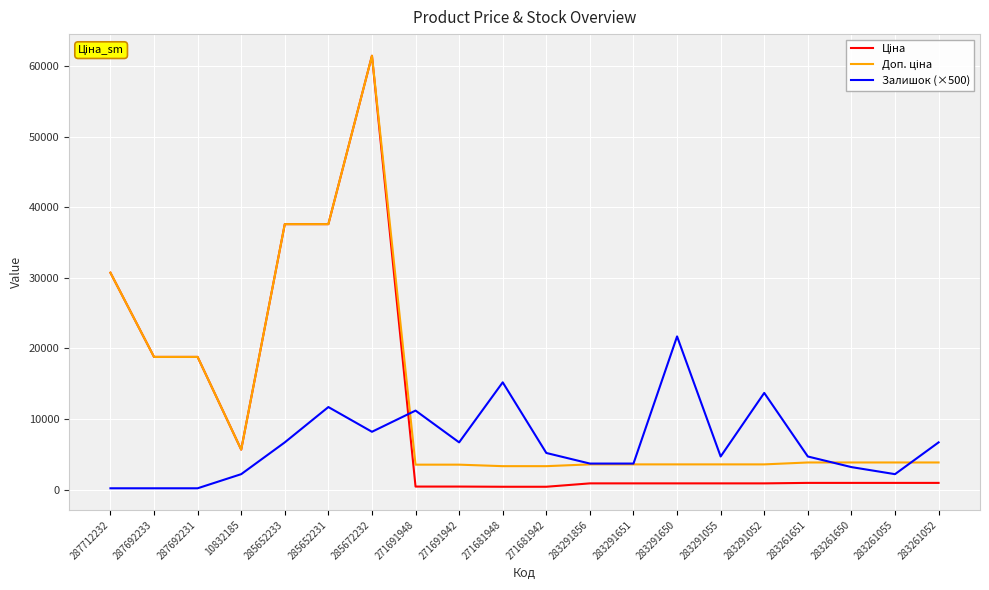

At which category does the chart reach its peak across all series?

285672232